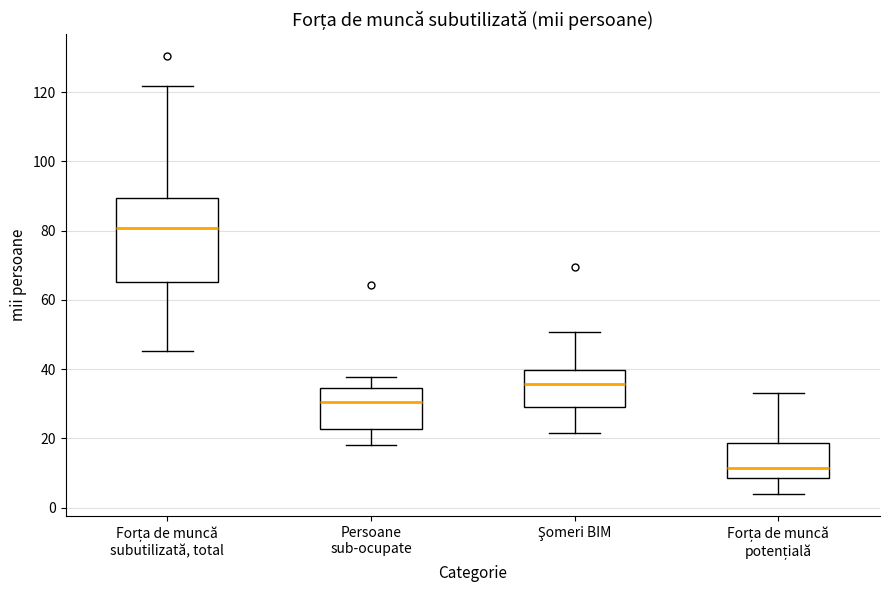

Comparing the boxes themselves (not the whiskers), which one is the tallest?

Forța de muncă subutilizată, total